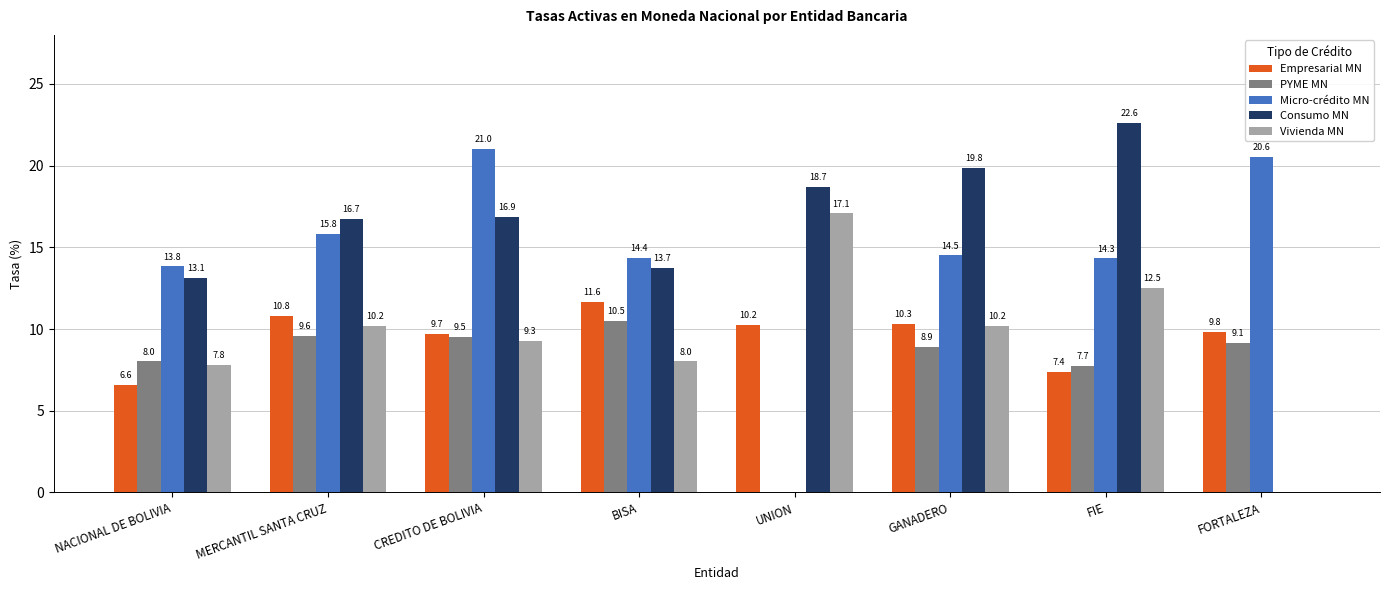

How many groups of bars are there?

8